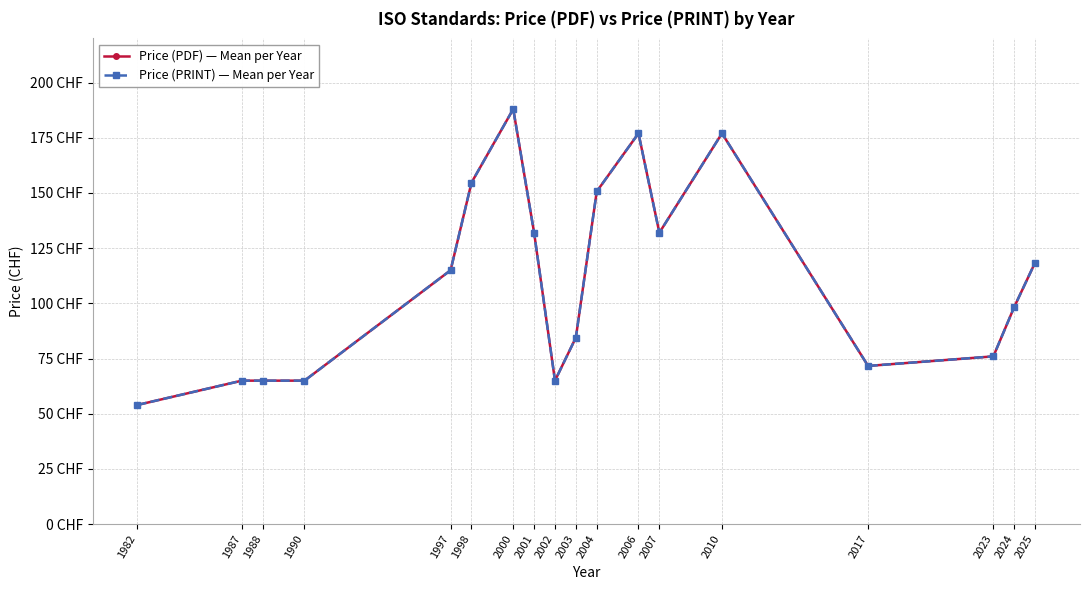

The value of Price (PDF) — Mean per Year at 1982 is 54.0. True or false?

True